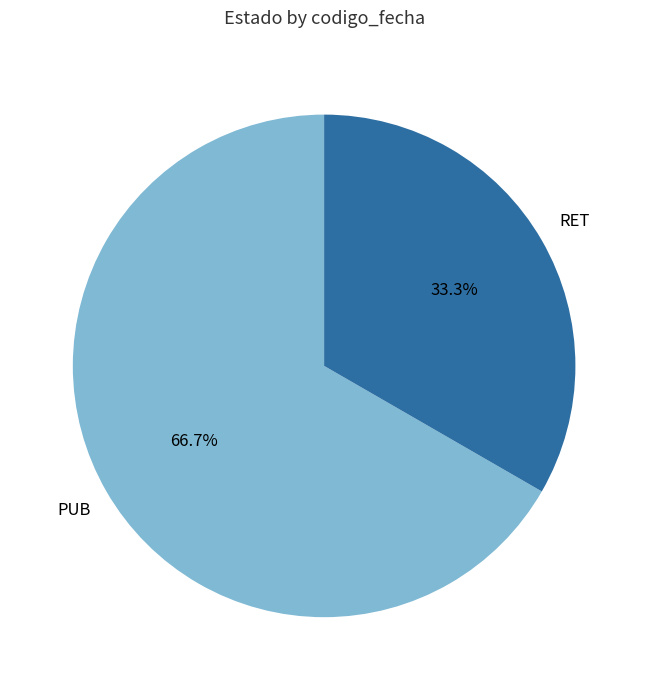

Rank the categories by value from highest to lowest.

PUB, RET